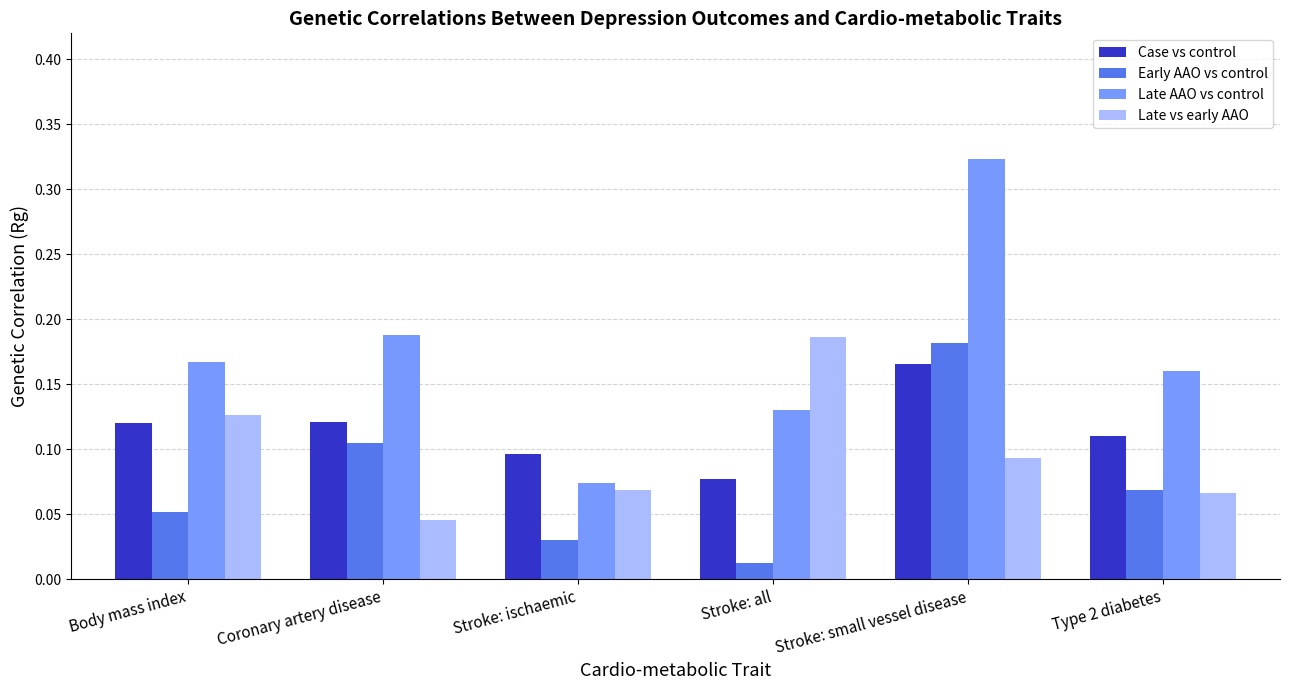

Which series has the widest spread of values?

Late AAO vs control